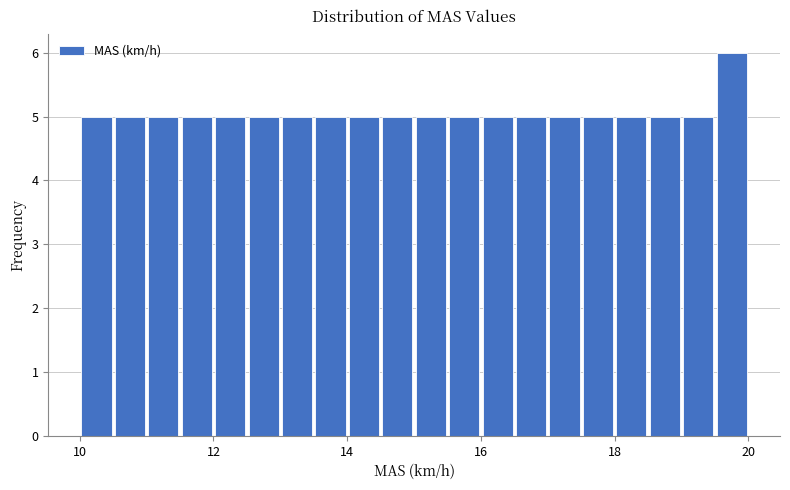

Read against the x-axis, roughly where is the centre of the tallest bar?

19.8